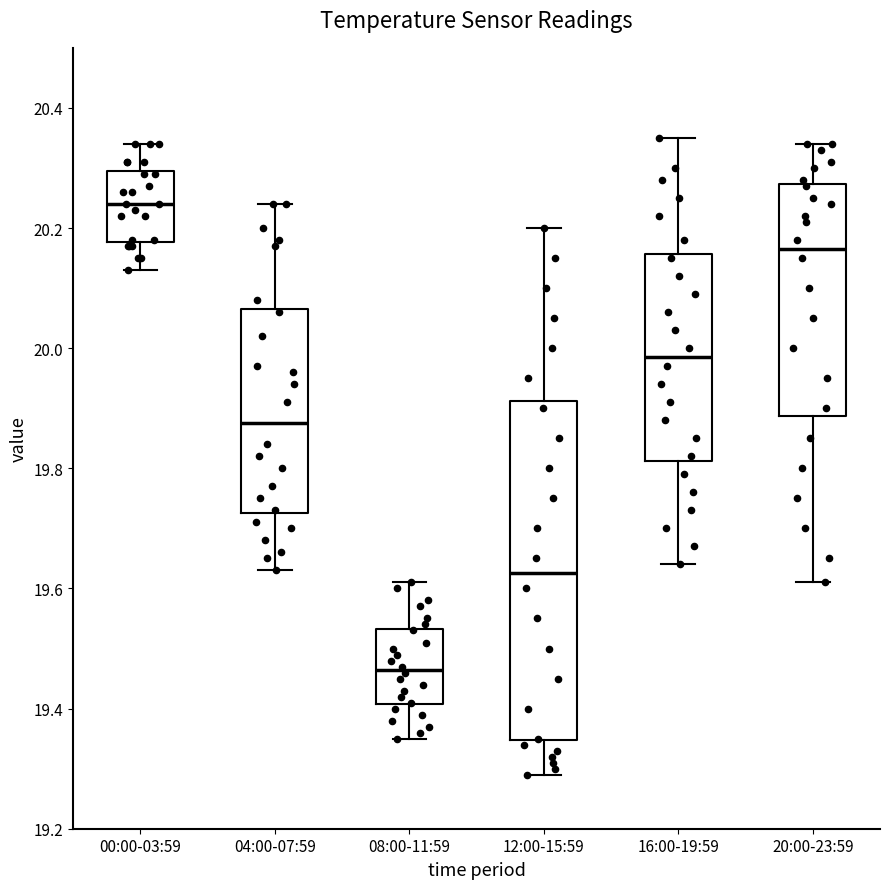

Which box's median line is the highest?

00:00-03:59